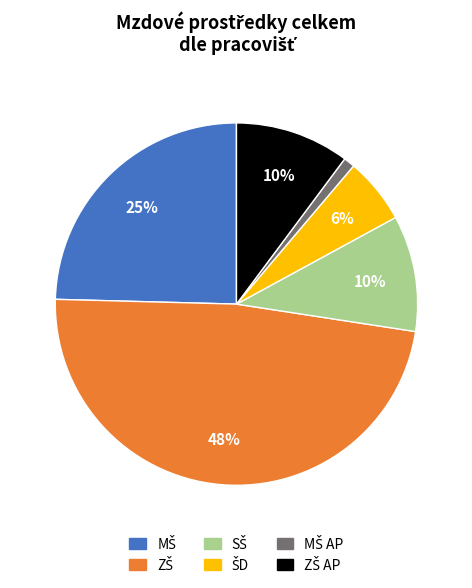

To the nearest percent, what is the difference between the largest and smallest slice percentages?

47%